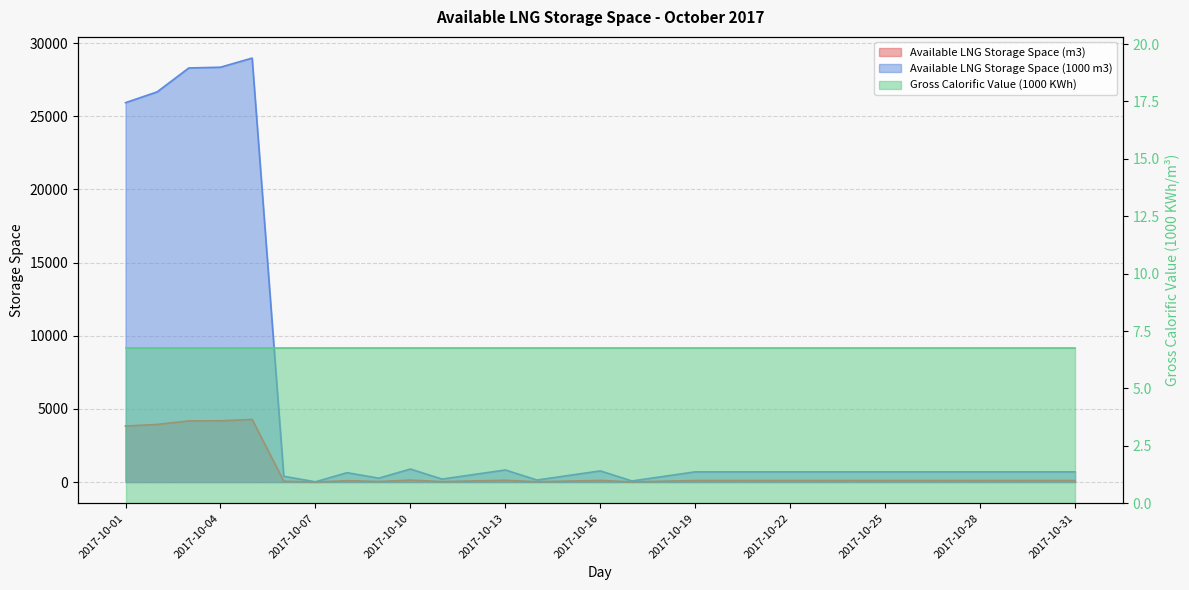

At which label does Available LNG Storage Space (1000 m3) reach its peak?

2017-10-05